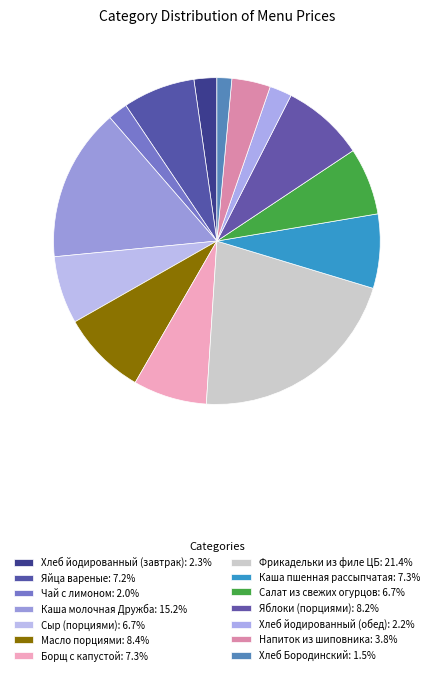

Which slice is the largest?

Фрикадельки из филе ЦБ